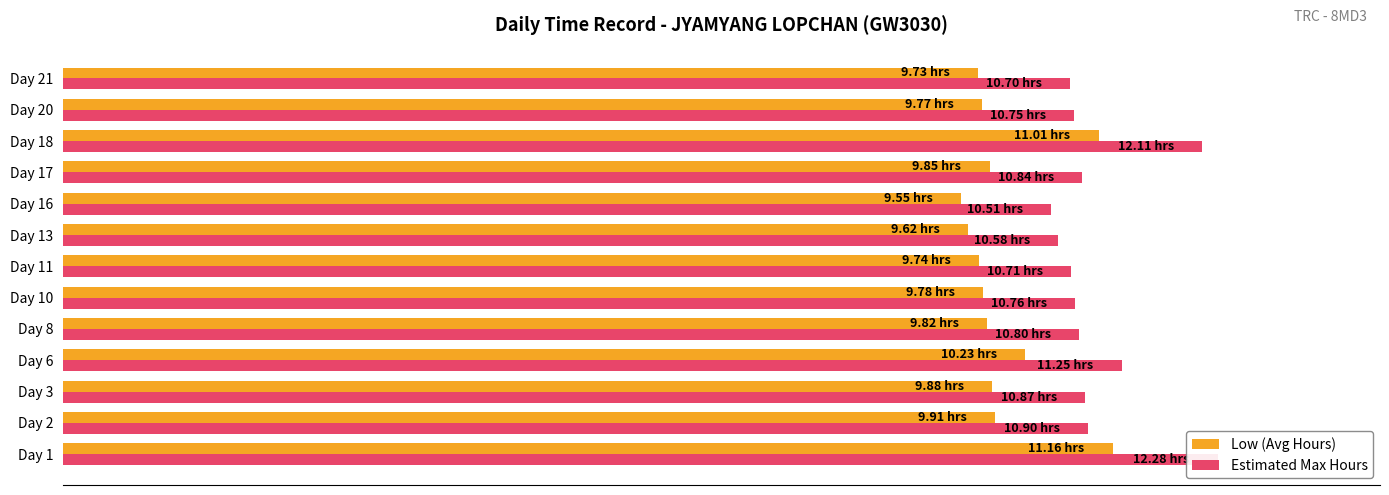

How many groups of bars are there?

13